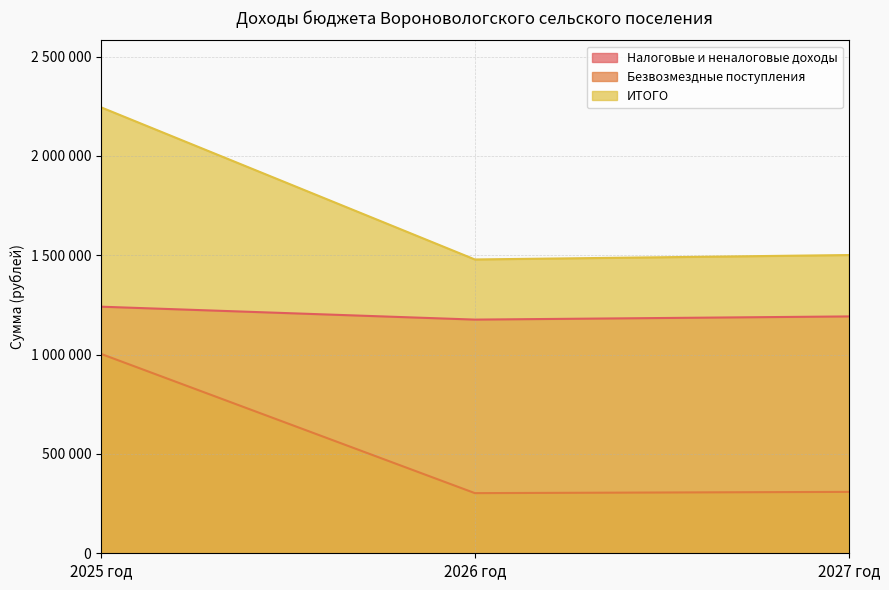

List the series in order of their peak value, lowest first.

Безвозмездные поступления, Налоговые и неналоговые доходы, ИТОГО